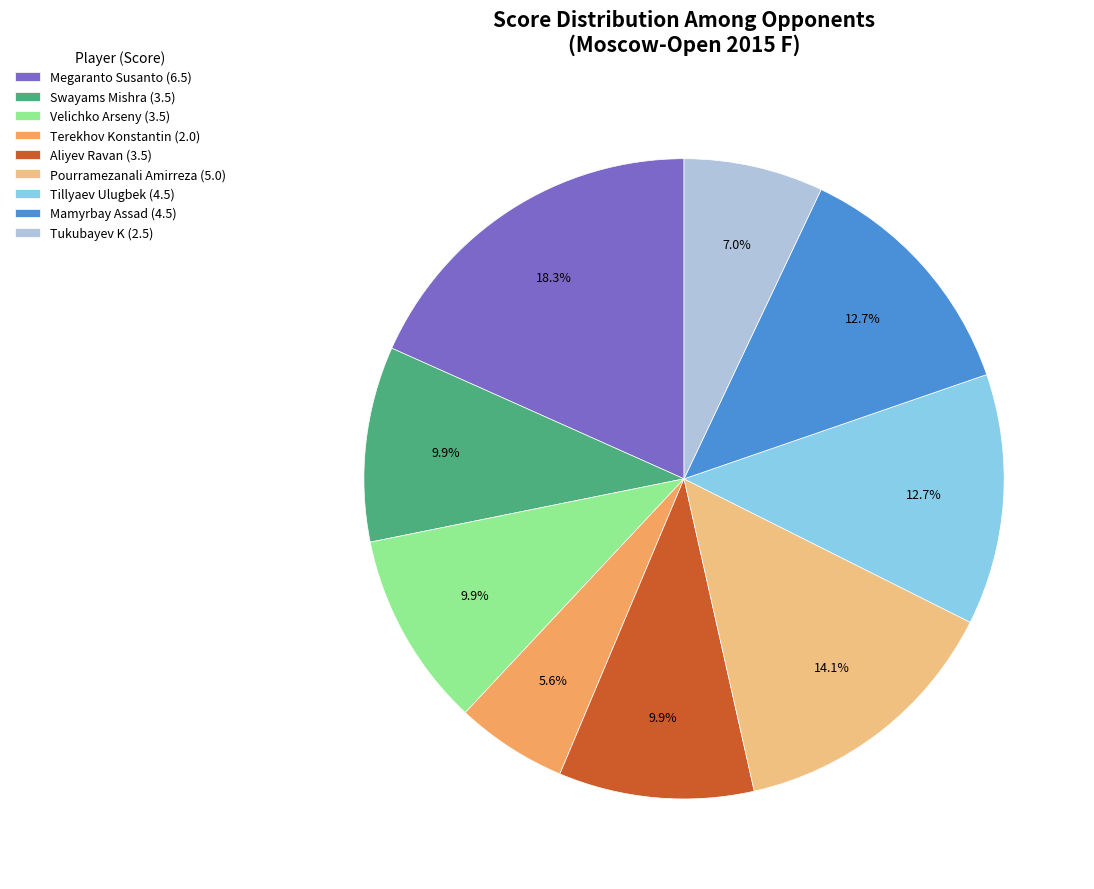

Does Mamyrbay Assad account for over 50% of the chart?

No